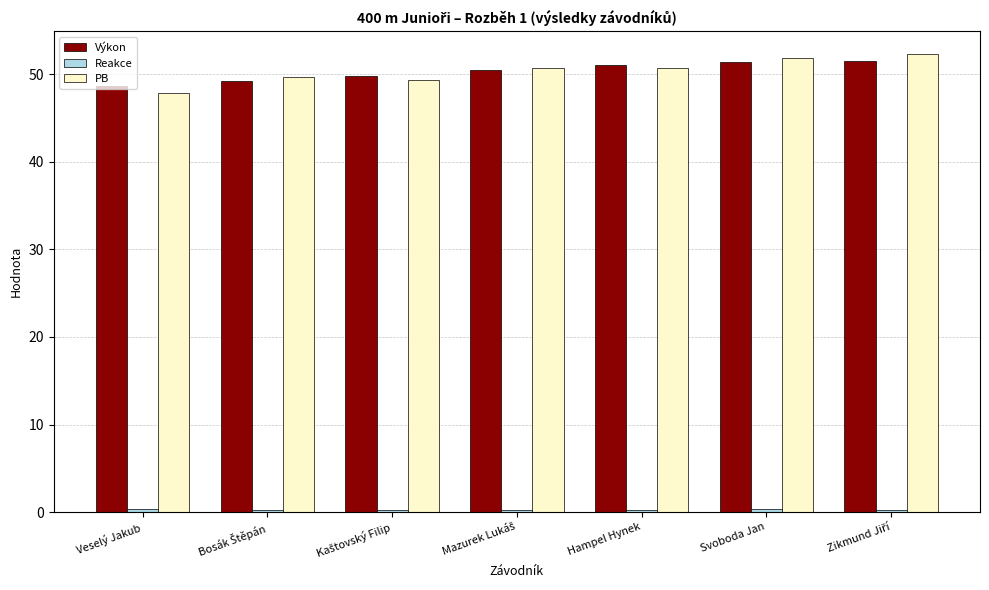

What is the sum of all Výkon values?

352.2